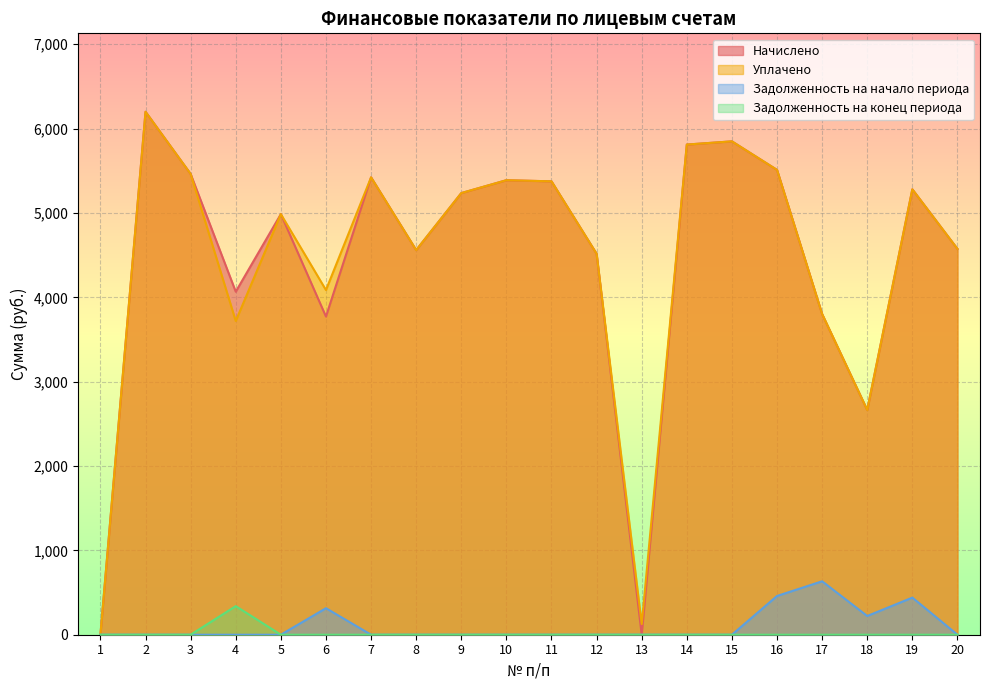

What is the difference between the second highest and minimum values in the Задолженность на начало периода series?

459.2